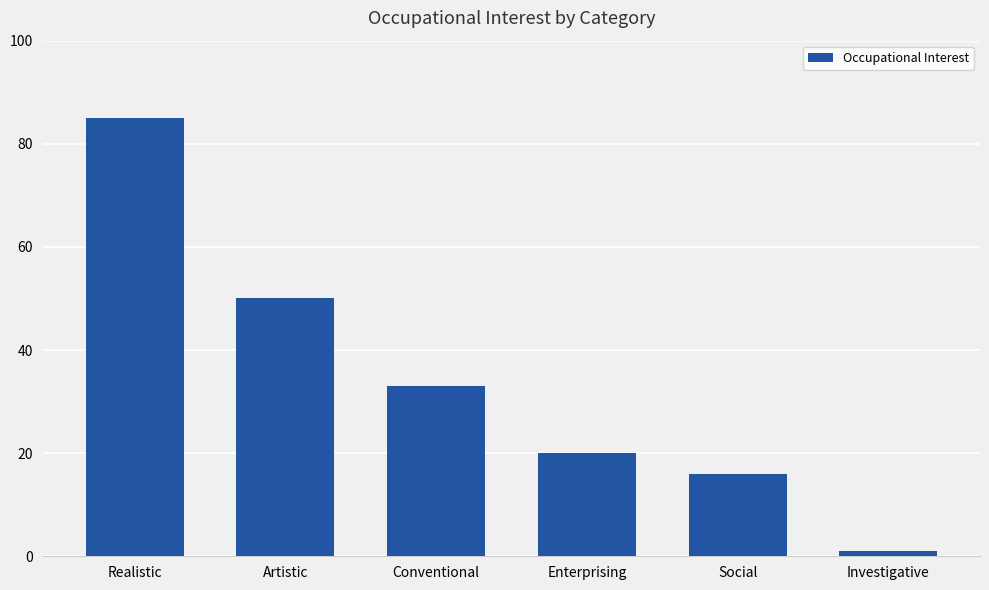

What is the change in value from Enterprising to Social?

-4